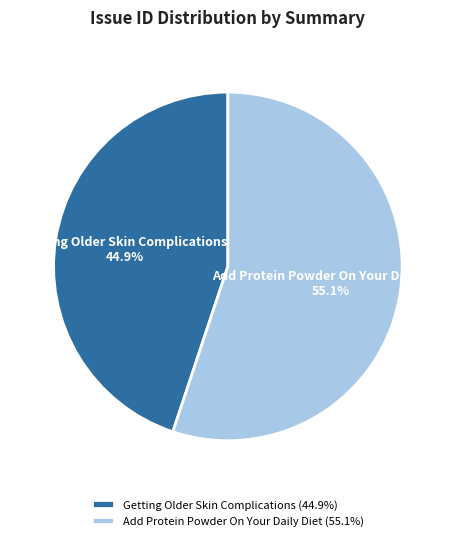

Combined, what portion of the pie is Getting Older Skin Complications and Add Protein Powder On Your Daily Diet?

100.0%